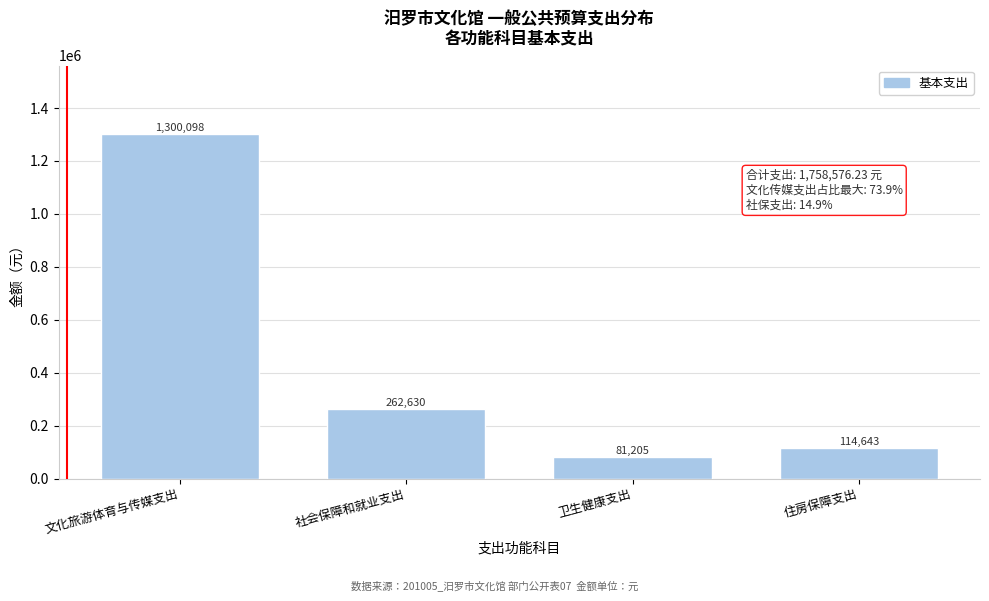

The value at 卫生健康支出 is 131417.6. True or false?

False